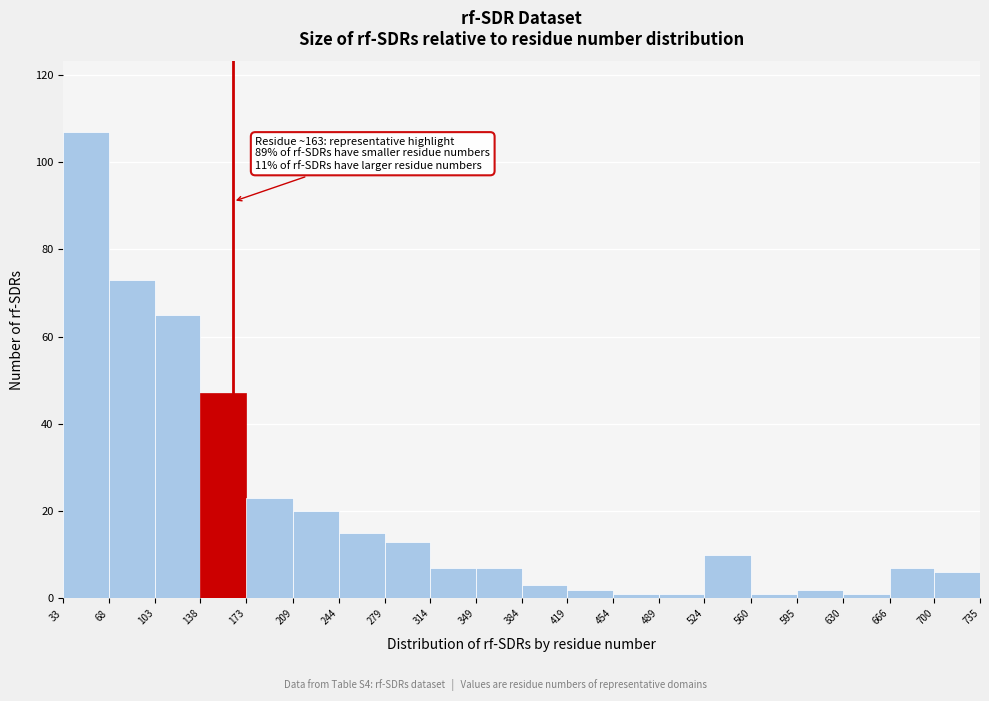

Which range on the x-axis has the tallest bar?

33 to 68